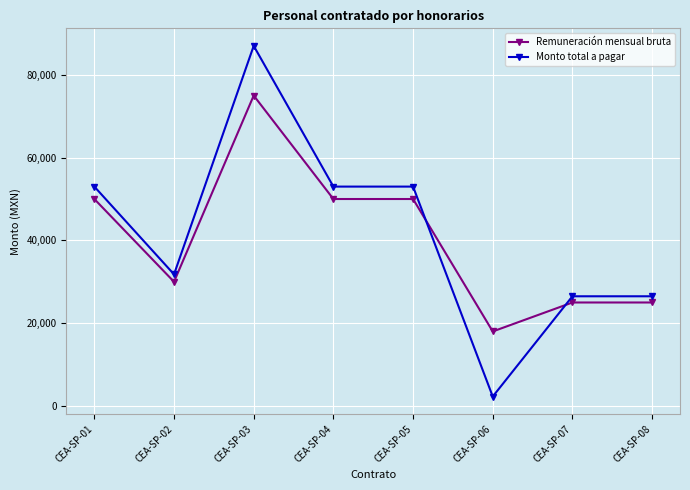

Which series has the widest spread of values?

Monto total a pagar